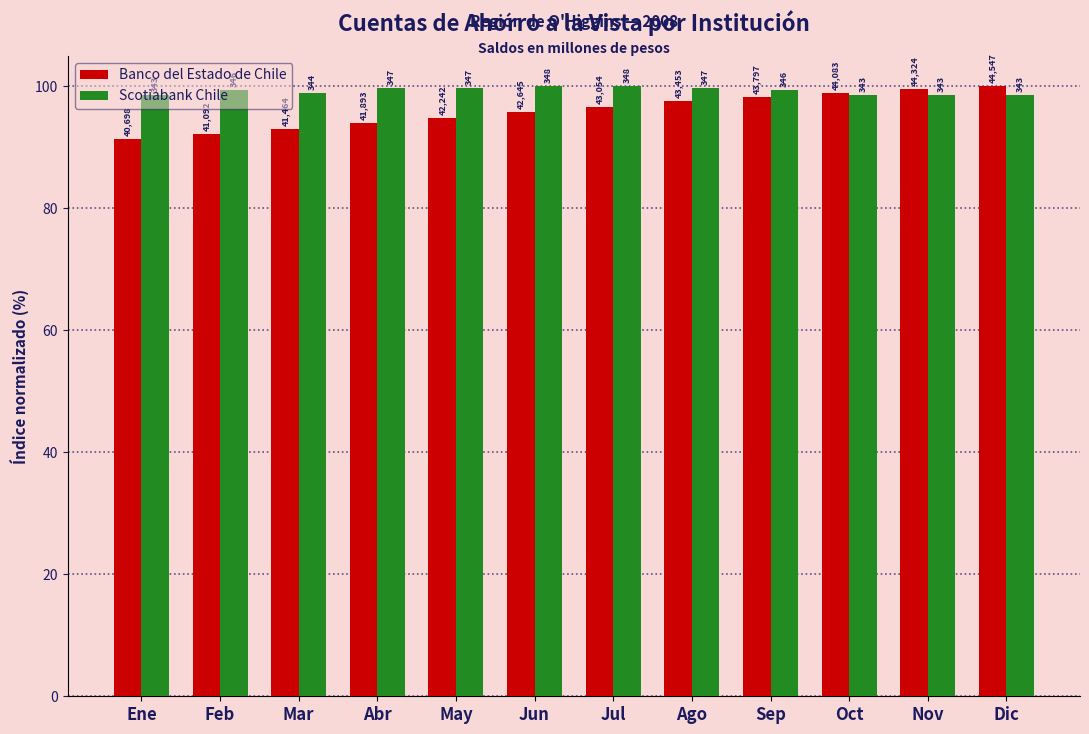

What are all the series names shown in the legend?

Banco del Estado de Chile, Scotiabank Chile